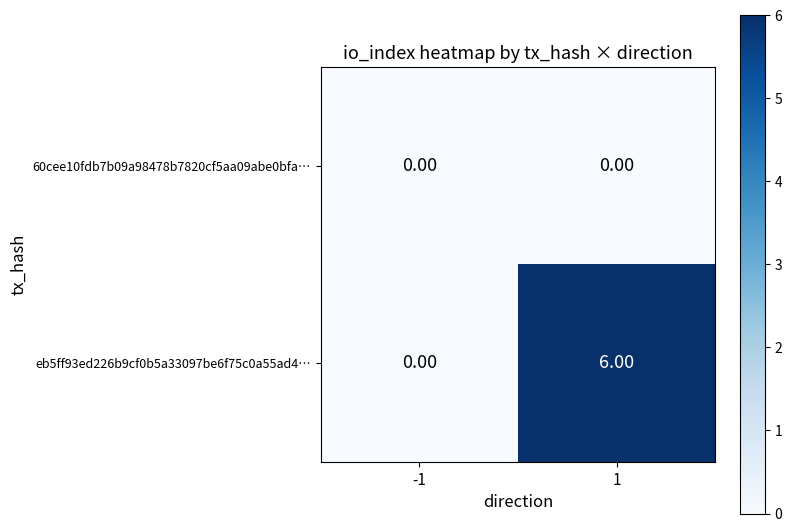

What is the total value across all series at 1?

6